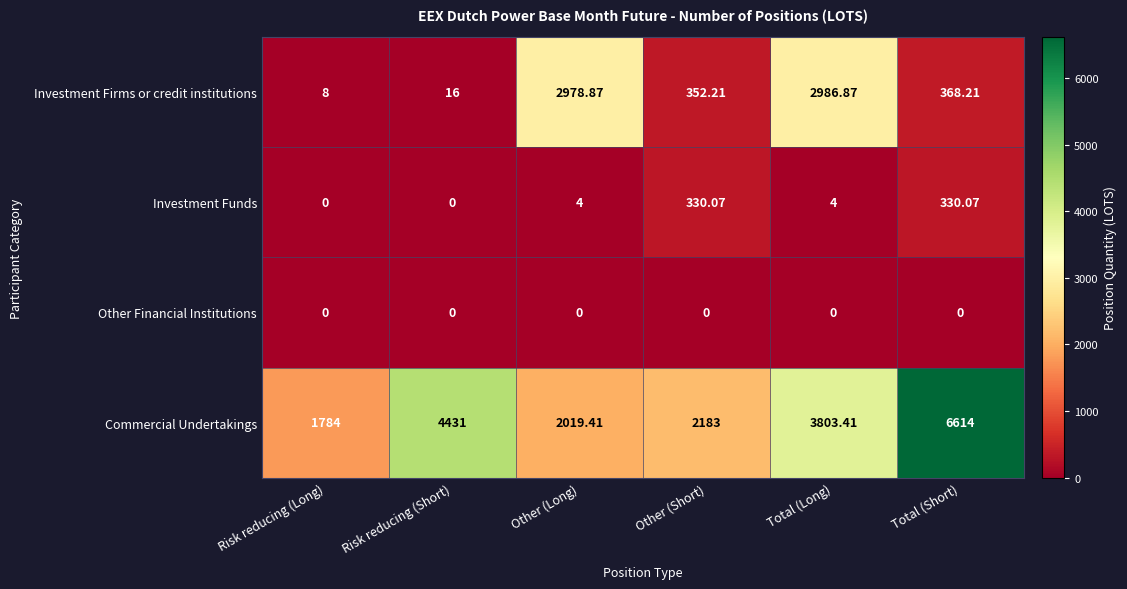

Which label corresponds to the largest value in the chart?

Total (Short)